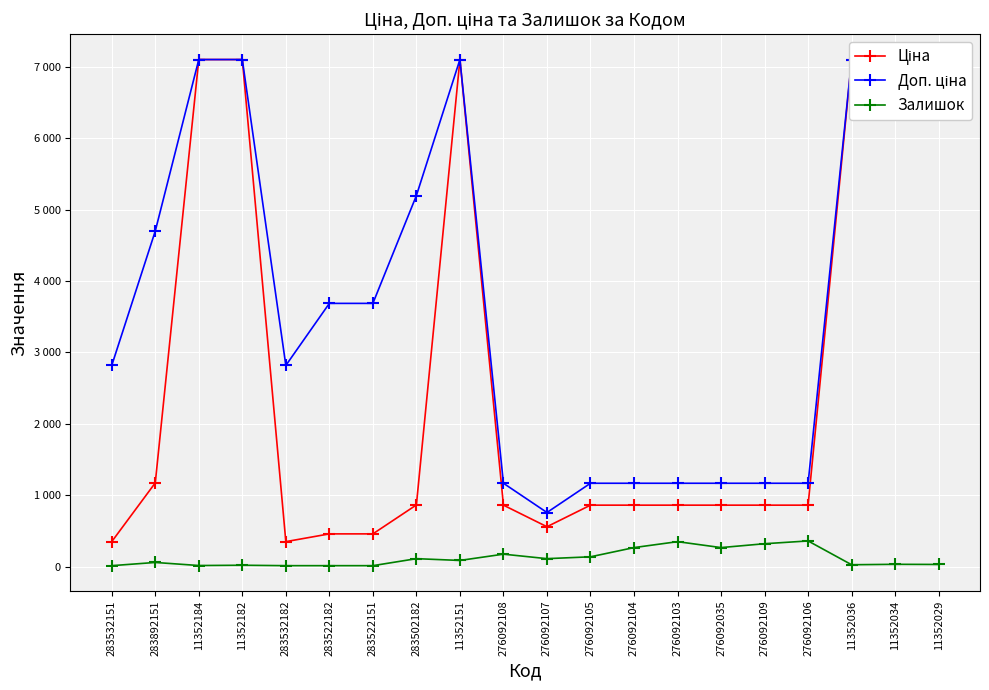

What is the spread (max minus min) of values at 276092103?

817.2